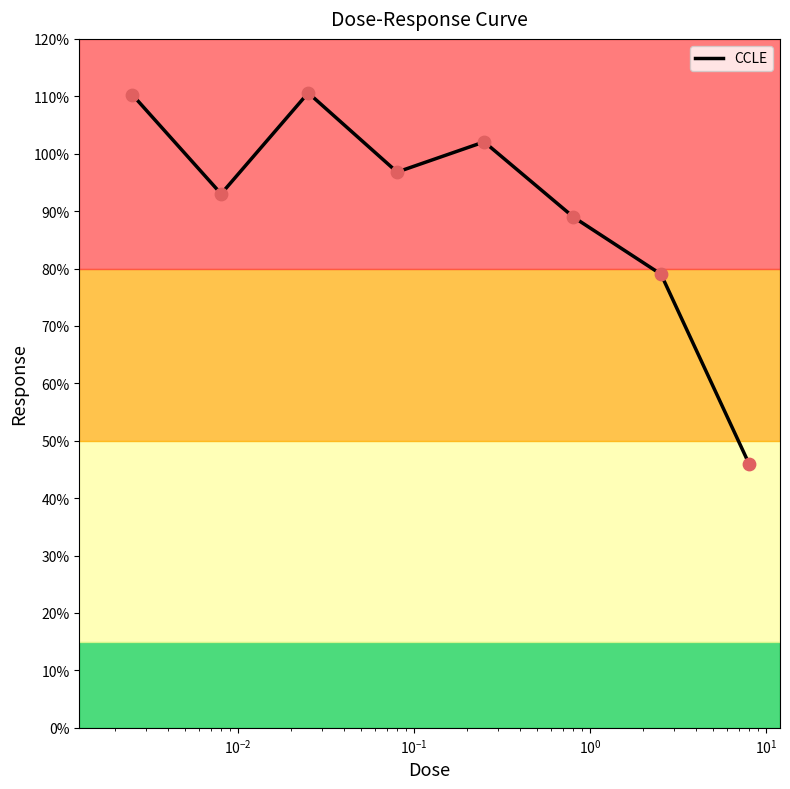

Between 2.53 and 8.0, which is larger?

2.53